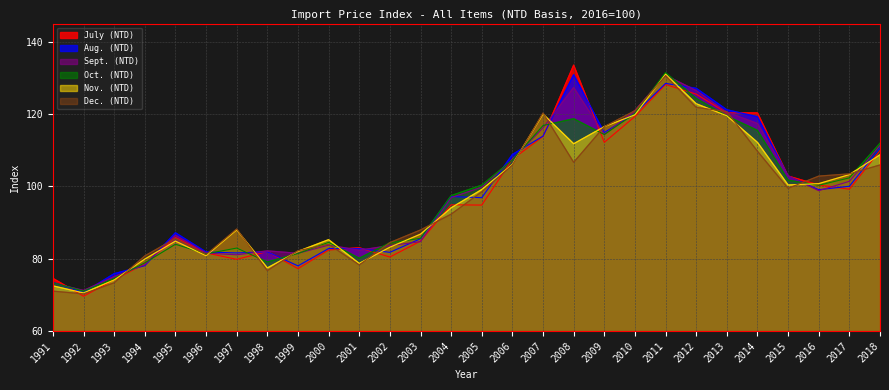

What is the value of the Sept. (NTD) point at the 1st from the left?

73.2